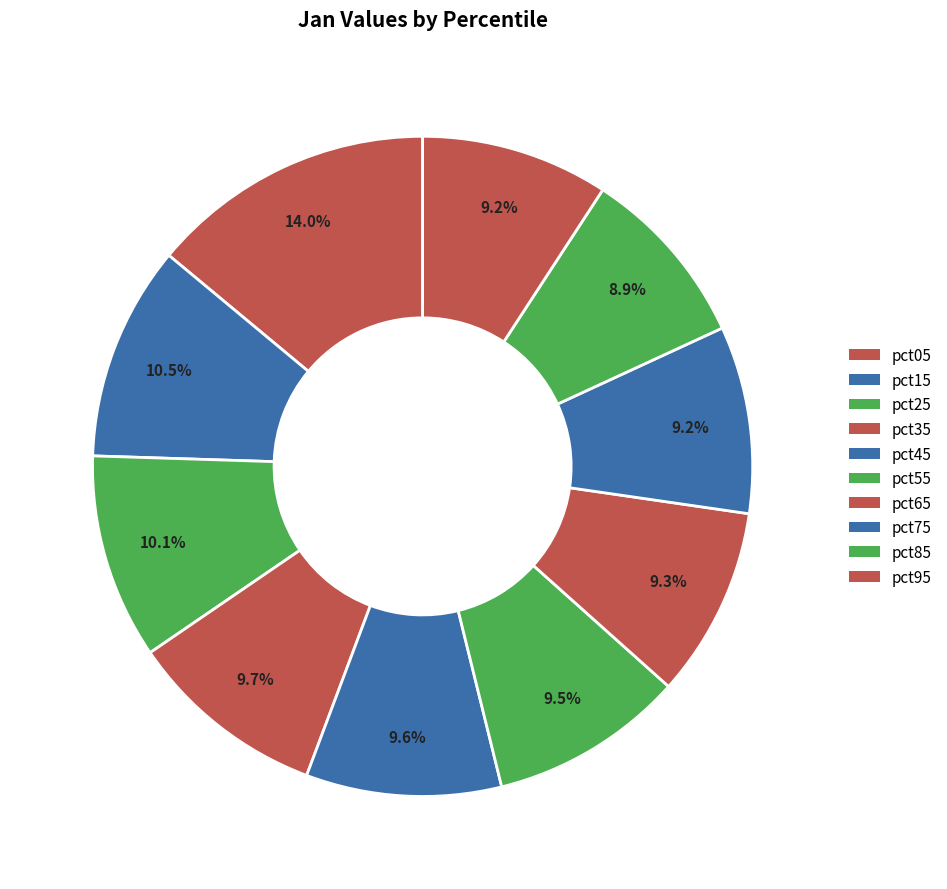

How many slices are in this pie chart?

10